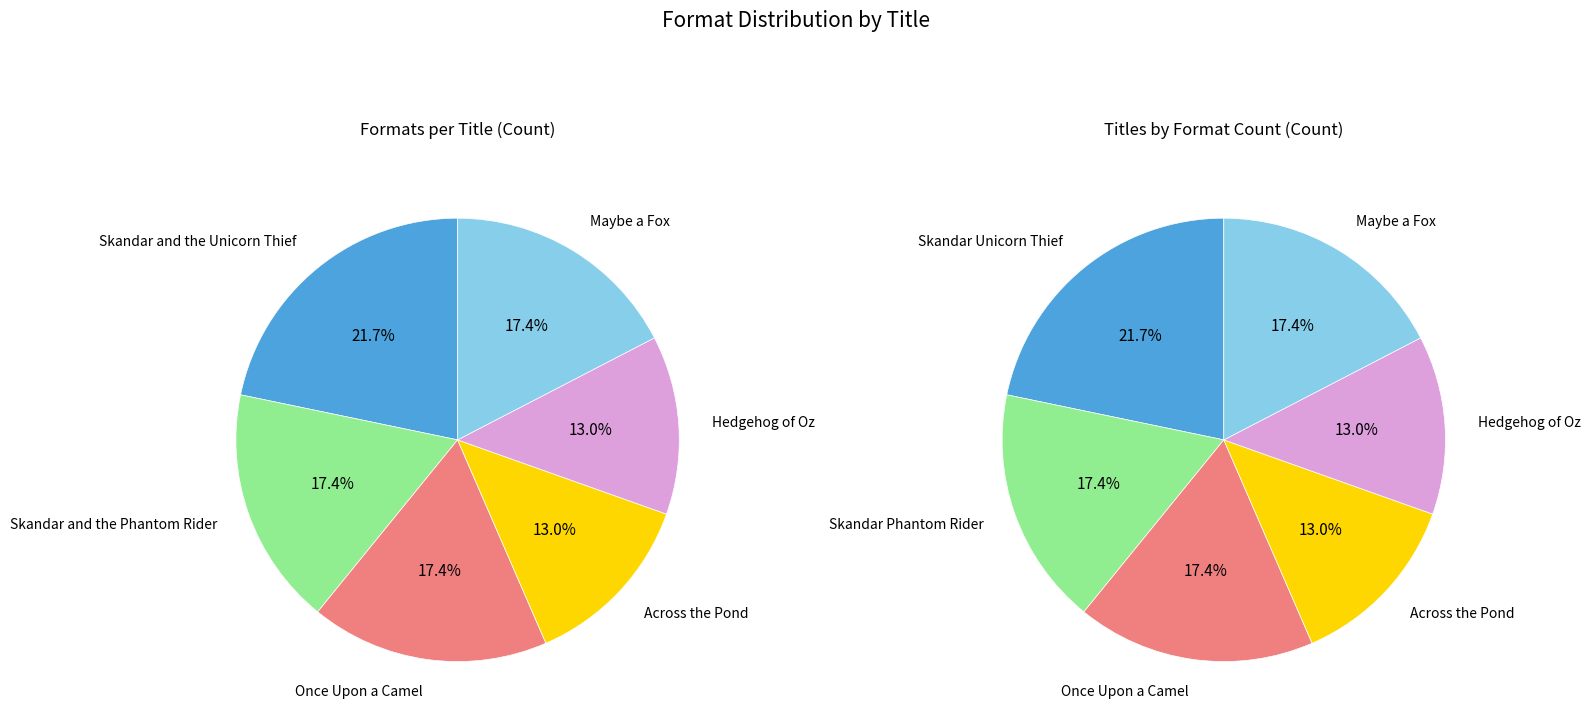

To the nearest percent, what is the difference between the largest and smallest slice percentages?

9%